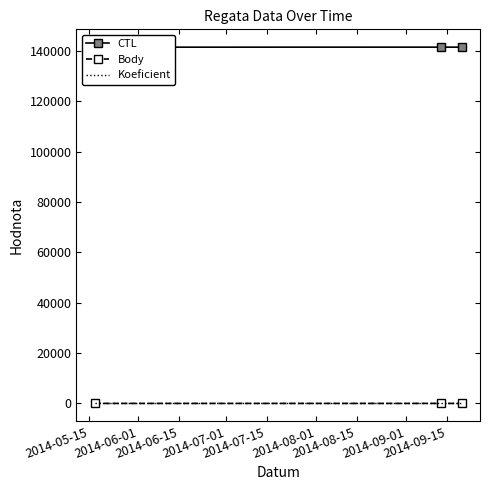

Rank the series at 2014-06-15 from lowest to highest value.

Koeficient, Body, CTL